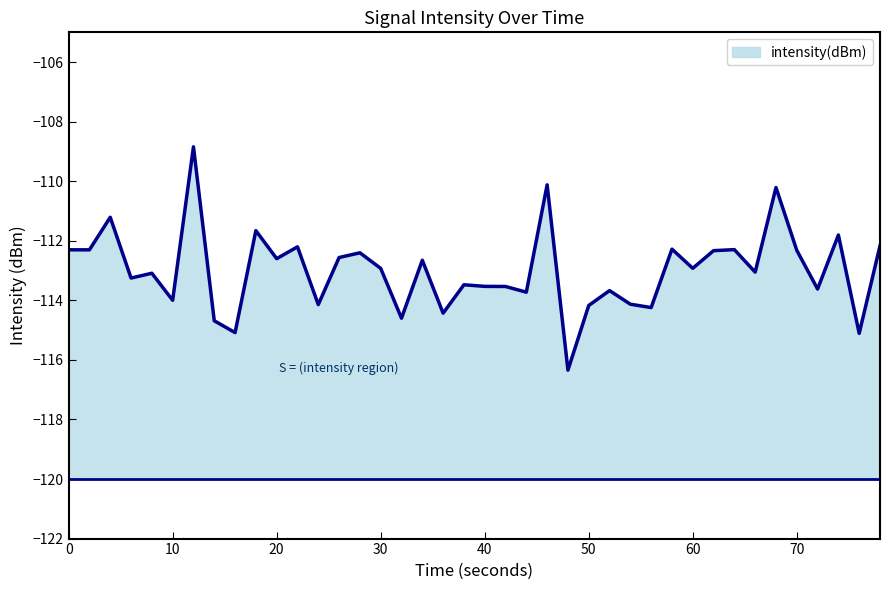

What value does the data have at 50?

-114.2